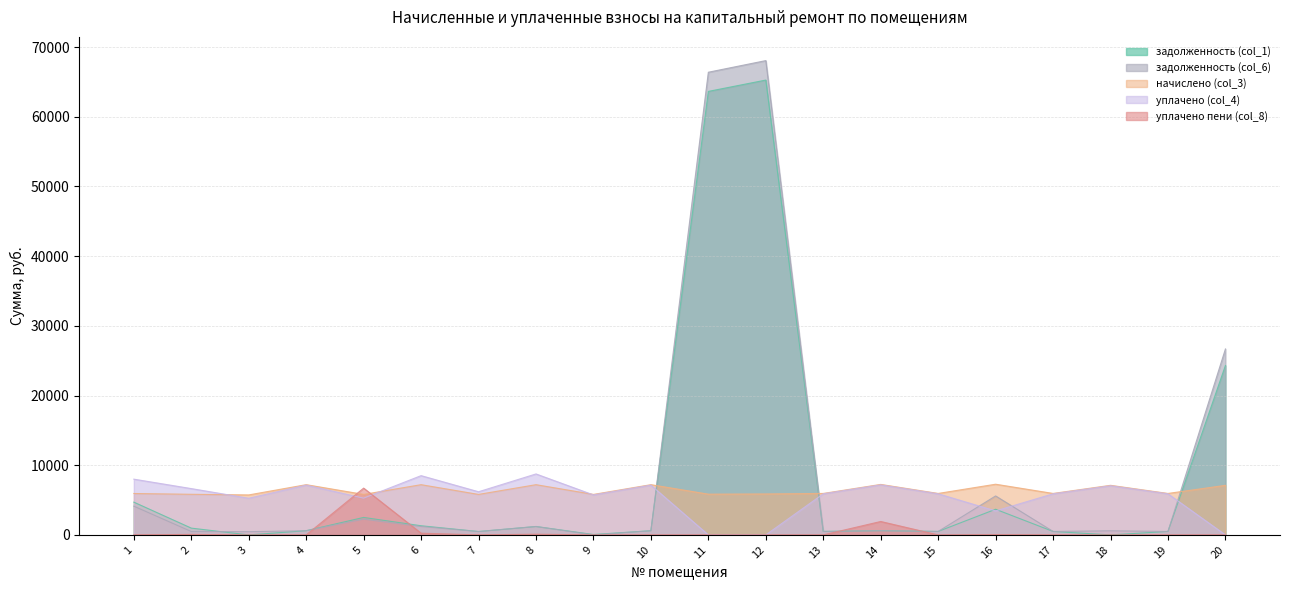

Reading left to right, transcribe all the data shown in this chart.

задолженность (col_1): 1=4701.1	2=973.5	3=0.0	4=600.6	5=2507.4	6=1313.0	7=484.2	8=1203.7	9=57.7	10=600.6	11=63639.7	12=65266.5	13=495.8	14=609.4	15=495.8	16=3680.2	17=495.8	18=0.0	19=495.8	20=24306.2
задолженность (col_6): 1=4124.5	2=485.7	3=462.9	4=600.6	5=2259.4	6=1202.6	7=484.2	8=1201.2	9=0.0	10=600.6	11=66390.1	12=68058.8	13=495.8	14=603.7	15=495.8	16=5591.5	17=495.5	18=592.9	19=495.8	20=26679.6
начислено (col_3): 1=5939.8	2=5828.8	3=5736.2	4=7207.3	5=5810.3	6=7207.3	7=5810.3	8=7207.3	9=5810.3	10=7207.3	11=5847.2	12=5875.1	13=5949.0	14=7244.3	15=5949.0	16=7272.1	17=5949.0	18=7114.8	19=5949.0	20=7114.8
уплачено (col_4): 1=8000.0	2=6645.2	3=5257.4	4=7143.4	5=5274.6	6=8503.9	7=6191.5	8=8747.6	9=5737.0	10=7143.4	11=0.0	12=0.0	13=5896.3	14=7180.1	15=5896.3	16=3442.7	17=5896.5	18=7051.7	19=5896.3	20=0.0
уплачено пени (col_8): 1=0.0	2=70.1	3=0.0	4=0.0	5=6712.5	6=244.8	7=1.3	8=102.2	9=0.0	10=0.0	11=0.0	12=0.0	13=0.0	14=1923.7	15=0.0	16=33.1	17=0.0	18=1.7	19=0.0	20=0.0